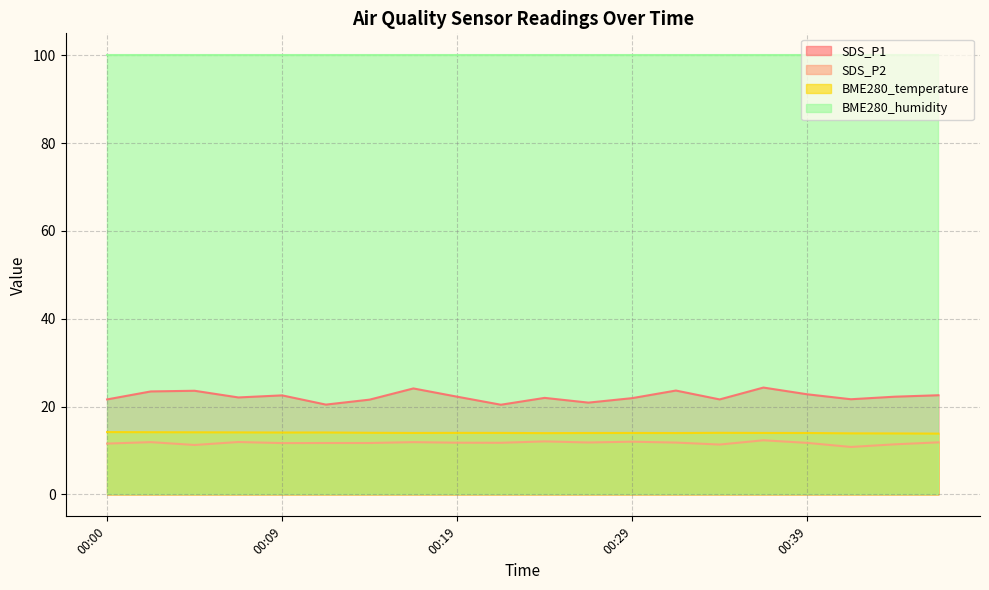

What is the difference between the SDS_P2 values at 00:00 and 00:07?

0.4